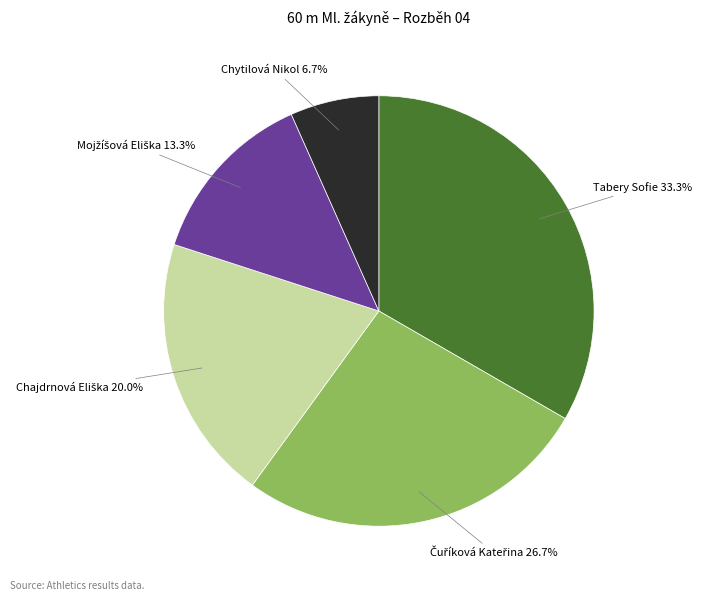

To the nearest percent, what percentage of the pie is Tabery Sofie?

33%